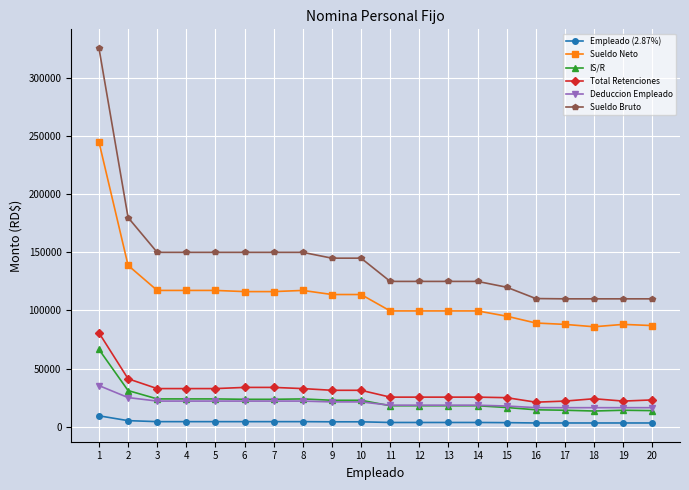

Rank the series by their maximum value, from lowest to highest.

Empleado (2.87%), Deduccion Empleado, IS/R, Total Retenciones, Sueldo Neto, Sueldo Bruto